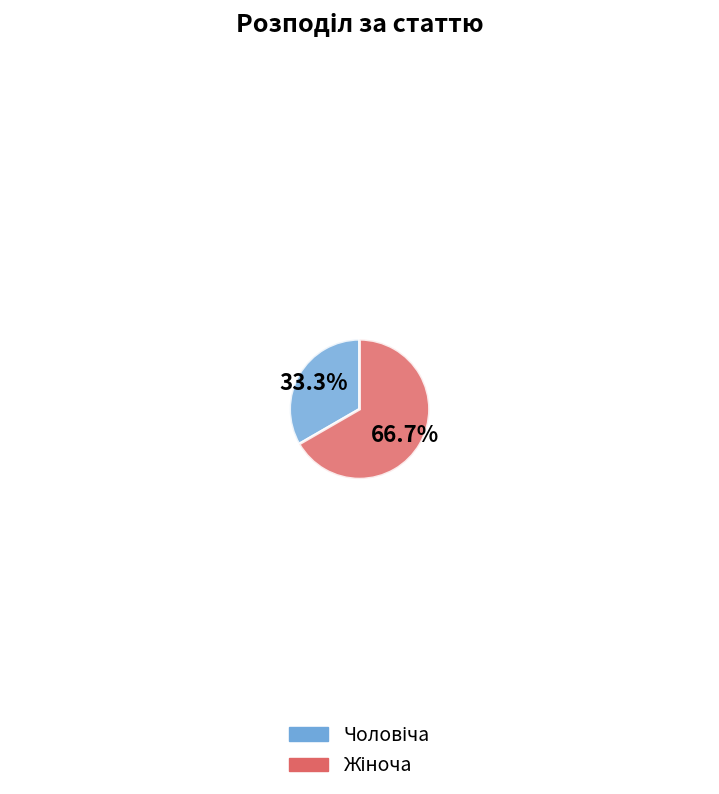

Is there any slice that represents more than half of the pie?

Yes